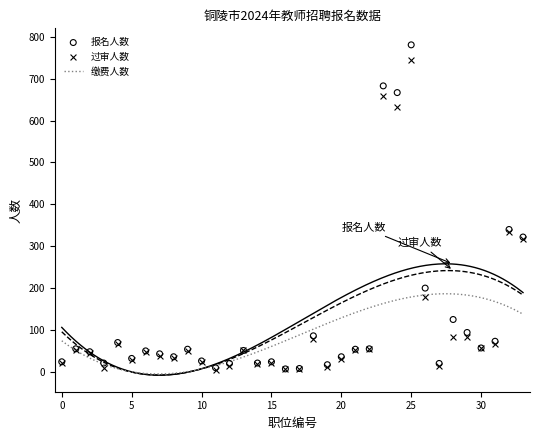

Which series has the largest total across all categories?

报名人数